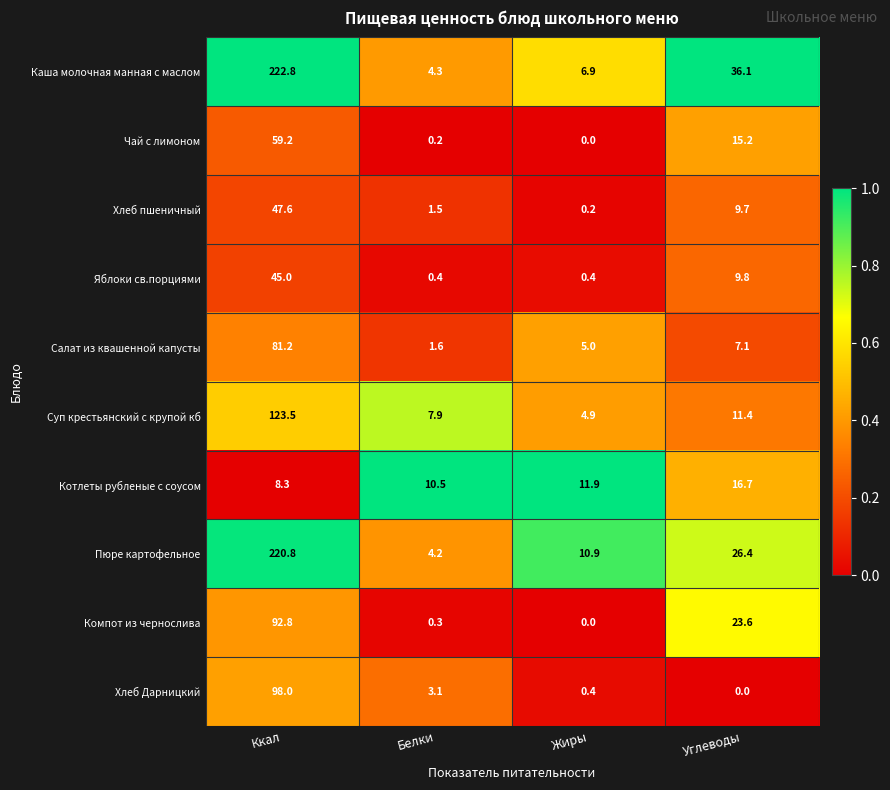

Which category has the highest value in the Хлеб Дарницкий series?

Ккал